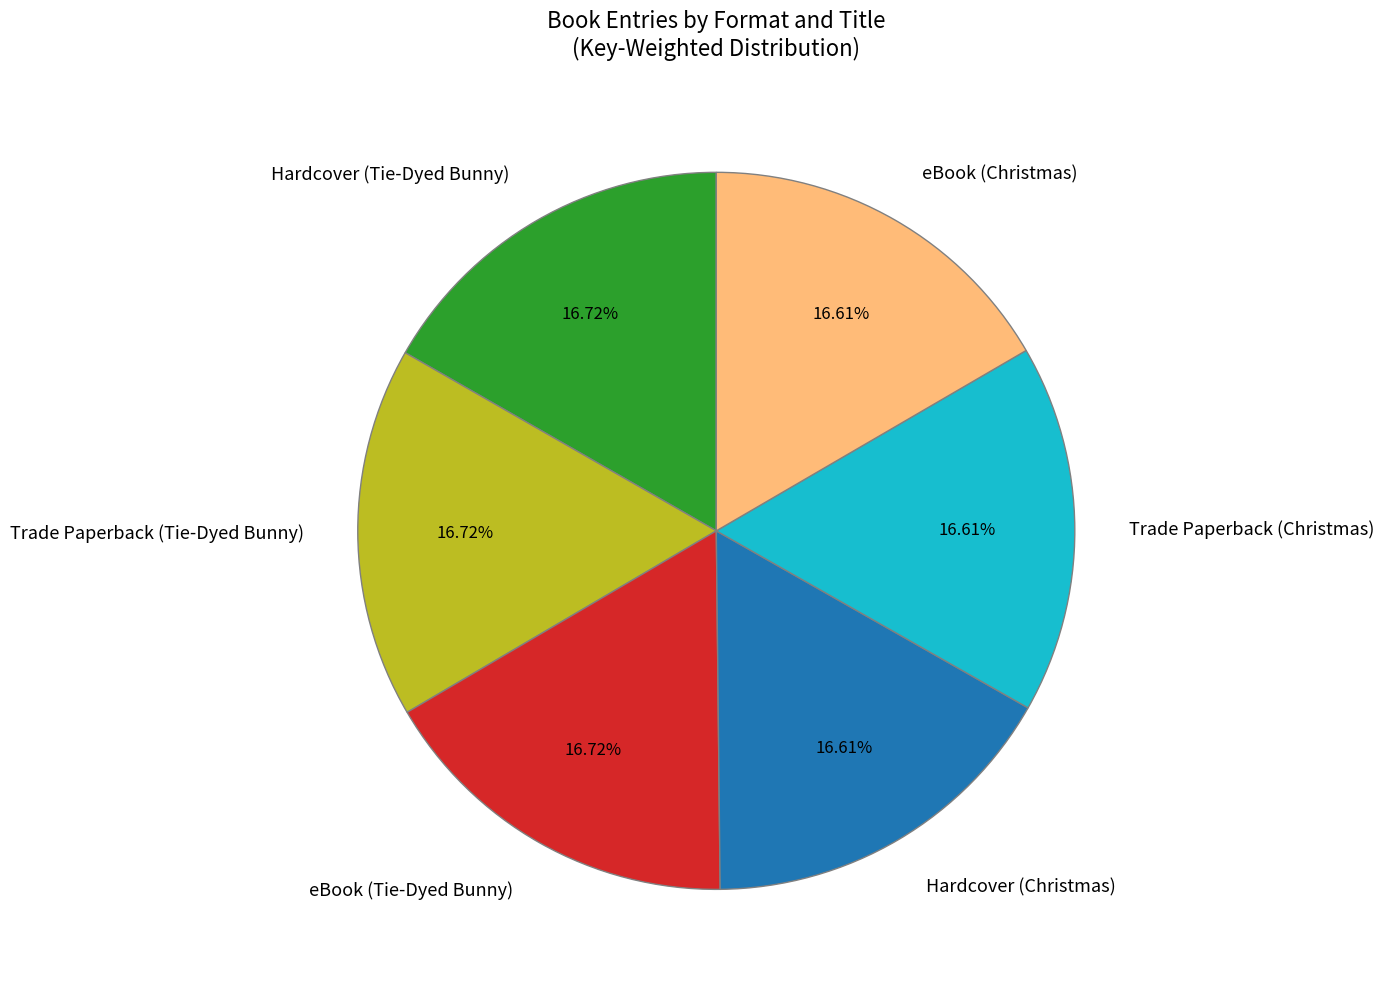

How many slices are in this pie chart?

6